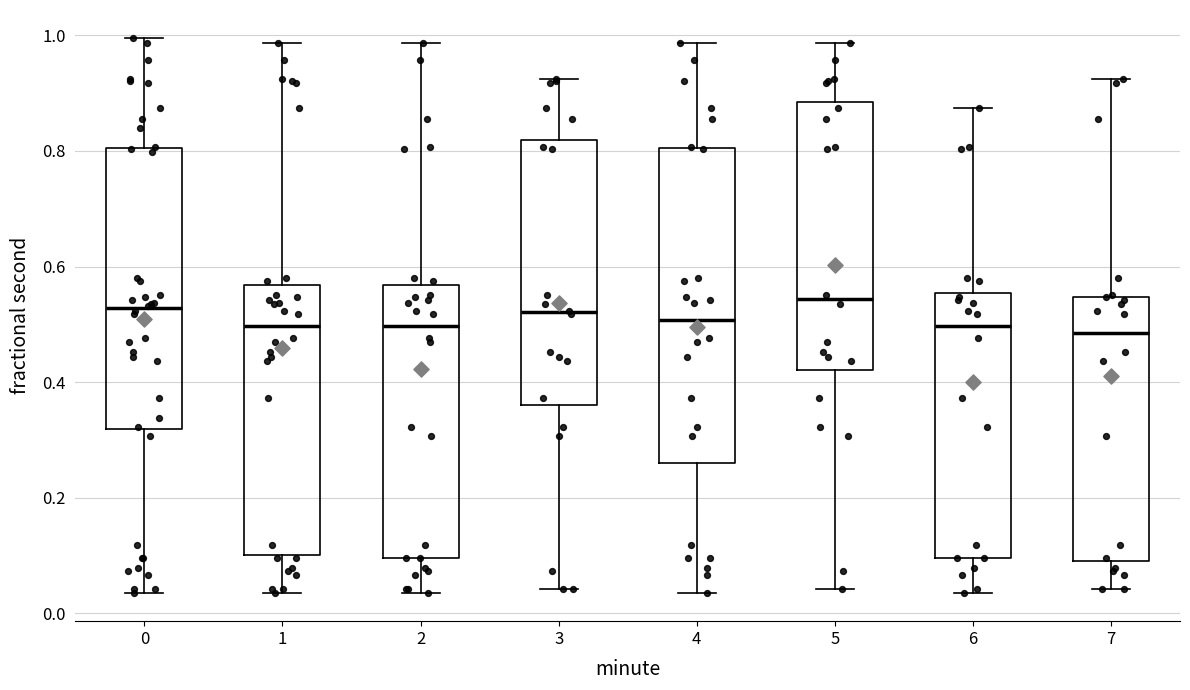

Reading left to right, transcribe this box plot: for each box, give where its median line is, the range the box spans, and where its two whiskers end, as read against the y-axis. The values are not printed on the chart, so give them approximately, as read against the axis.

0: median 0.52, box 0.32 to 0.80, whiskers 0.04 to 1.00
1: median 0.50, box 0.10 to 0.56, whiskers 0.04 to 0.98
2: median 0.50, box 0.10 to 0.56, whiskers 0.04 to 0.98
3: median 0.52, box 0.36 to 0.82, whiskers 0.04 to 0.92
4: median 0.50, box 0.26 to 0.80, whiskers 0.04 to 0.98
5: median 0.54, box 0.42 to 0.88, whiskers 0.04 to 0.98
6: median 0.50, box 0.10 to 0.56, whiskers 0.04 to 0.88
7: median 0.48, box 0.10 to 0.54, whiskers 0.04 to 0.92